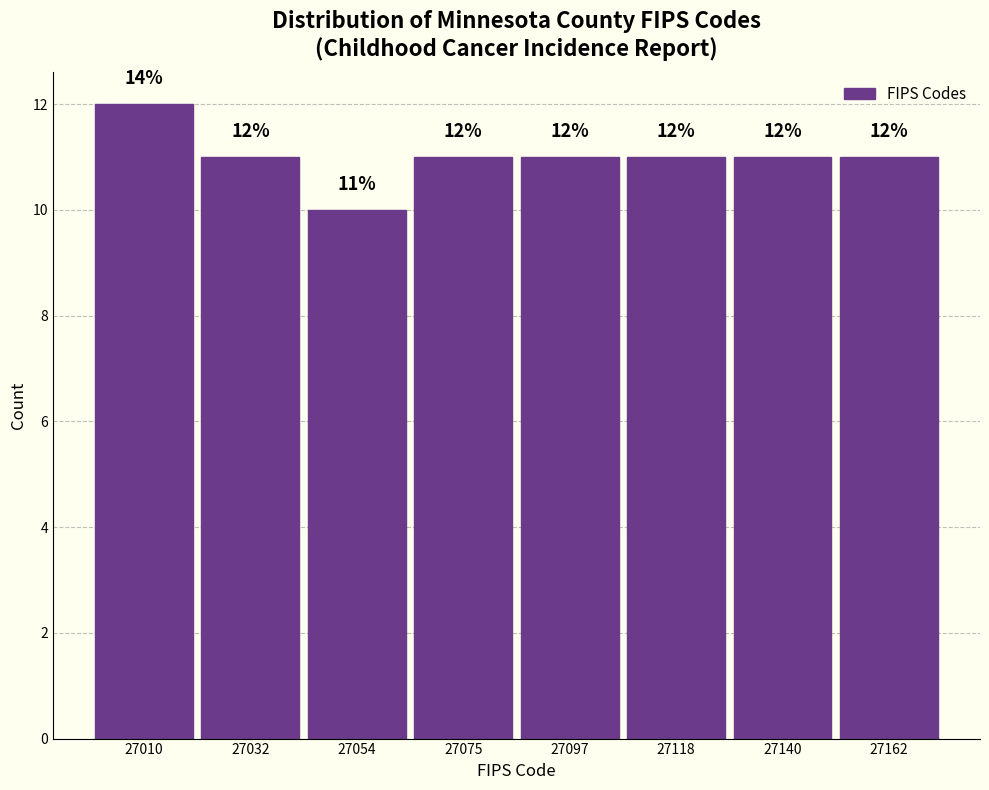

Which range on the x-axis has the tallest bar?

27000 to 27020